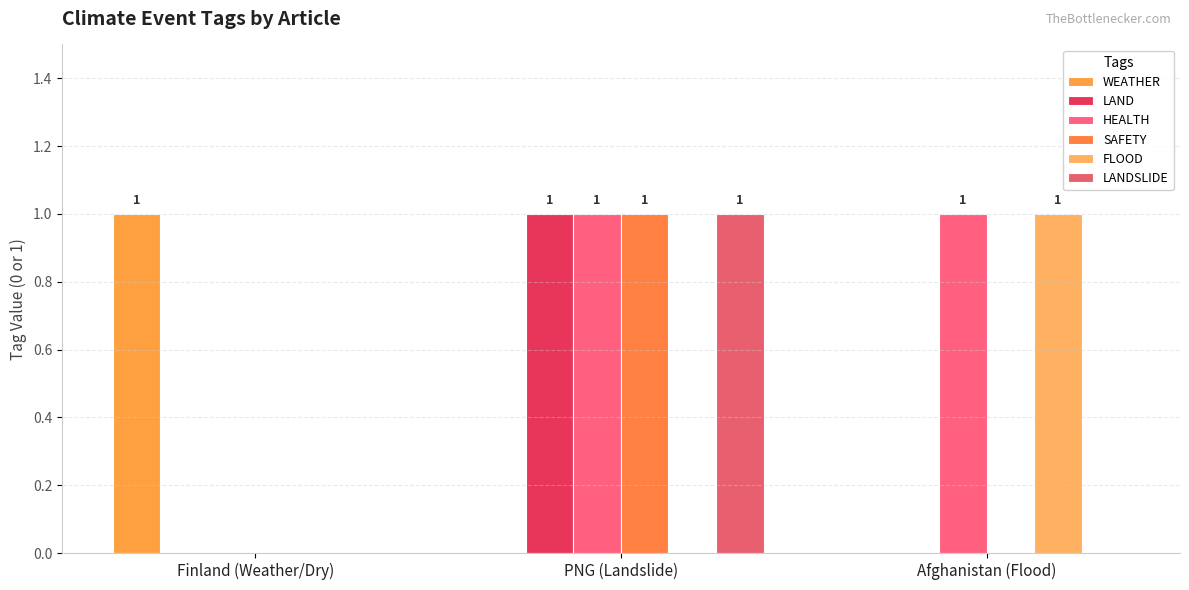

What is the label of the 1st bar from the left?

Finland (Weather/Dry)